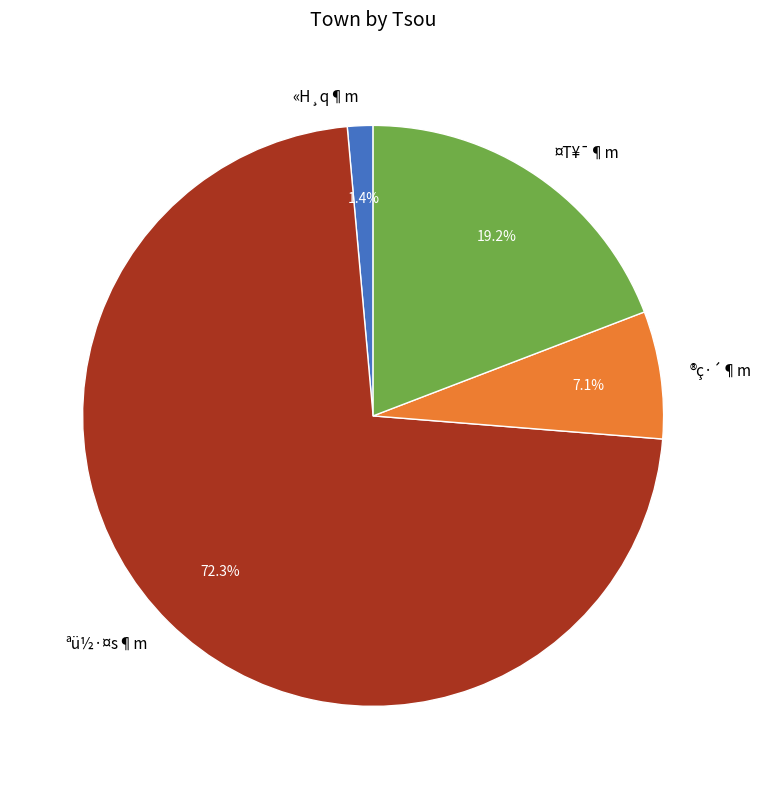

To the nearest percent, what is the combined percentage of «H¸q¶m and ¤T¥¯¶m?

21%